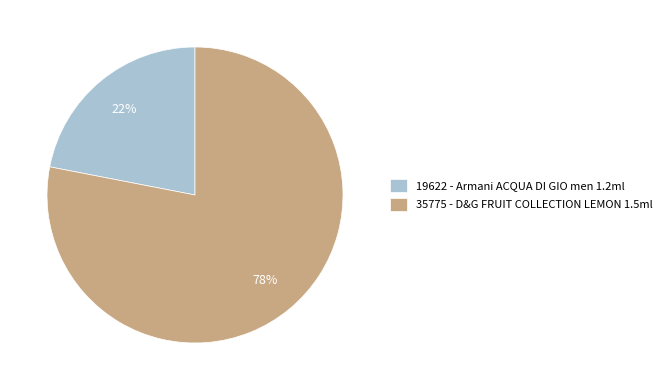

Does 19622 account for over 50% of the chart?

No